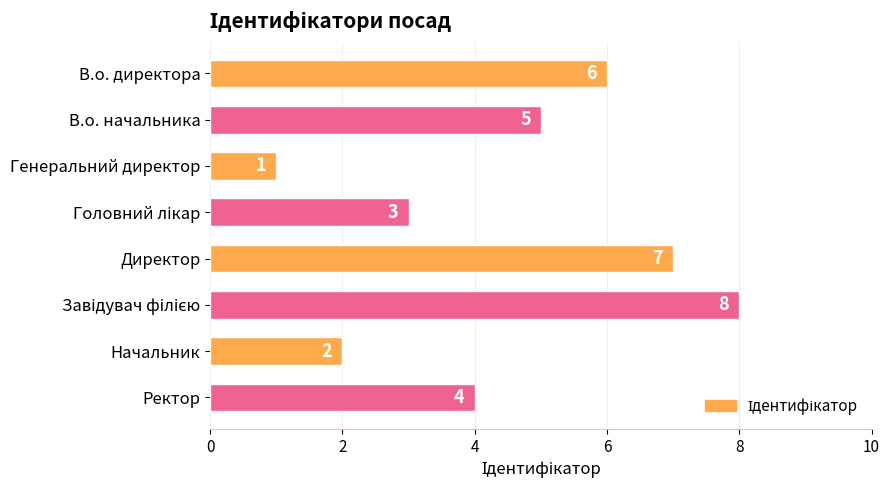

Between Начальник and Генеральний директор, which is larger?

Начальник